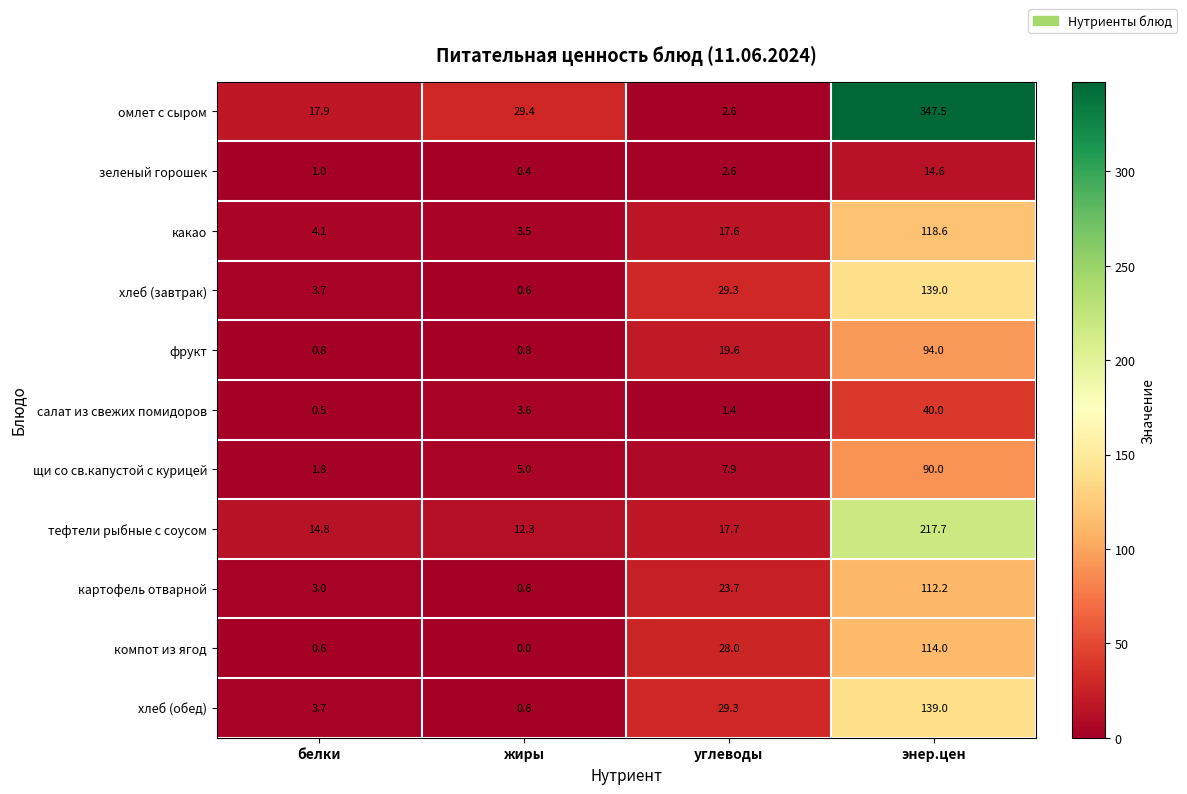

What is the highest value of the фрукт series?

94.0